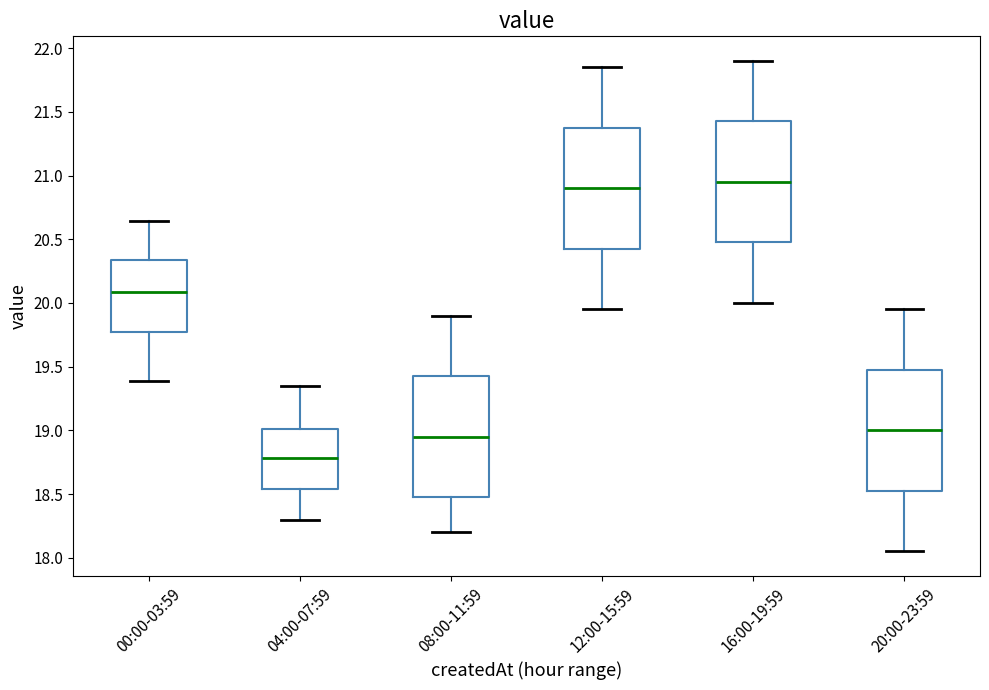

Reading left to right, transcribe this box plot: for each box, give where its median line is, the range the box spans, and where its two whiskers end, as read against the y-axis. The values are not printed on the chart, so give them approximately, as read against the axis.

00:00-03:59: median 20.10, box 19.75 to 20.35, whiskers 19.40 to 20.65
04:00-07:59: median 18.80, box 18.55 to 19.00, whiskers 18.30 to 19.35
08:00-11:59: median 18.95, box 18.50 to 19.45, whiskers 18.20 to 19.90
12:00-15:59: median 20.90, box 20.45 to 21.40, whiskers 19.95 to 21.85
16:00-19:59: median 20.95, box 20.50 to 21.45, whiskers 20.00 to 21.90
20:00-23:59: median 19.00, box 18.55 to 19.50, whiskers 18.05 to 19.95